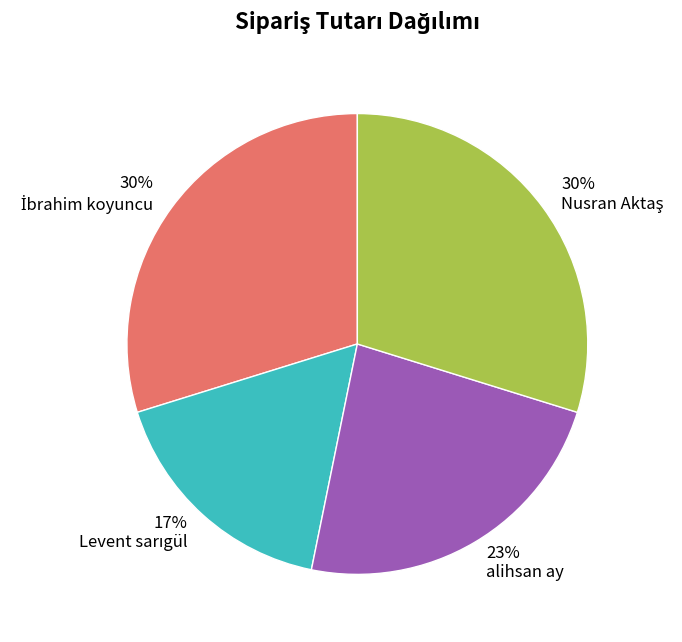

To the nearest percent, what is the difference between the largest and smallest slice percentages?

13%